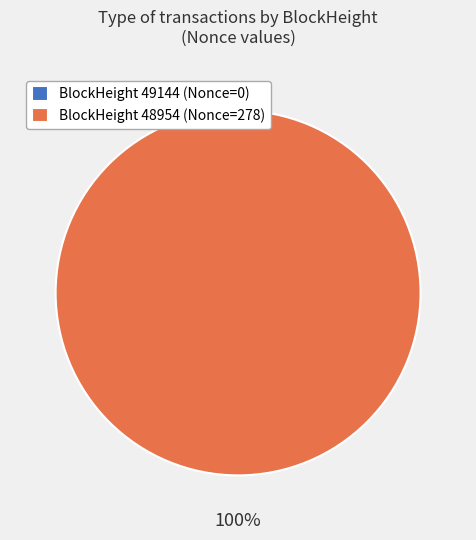

How many slices are in this pie chart?

2